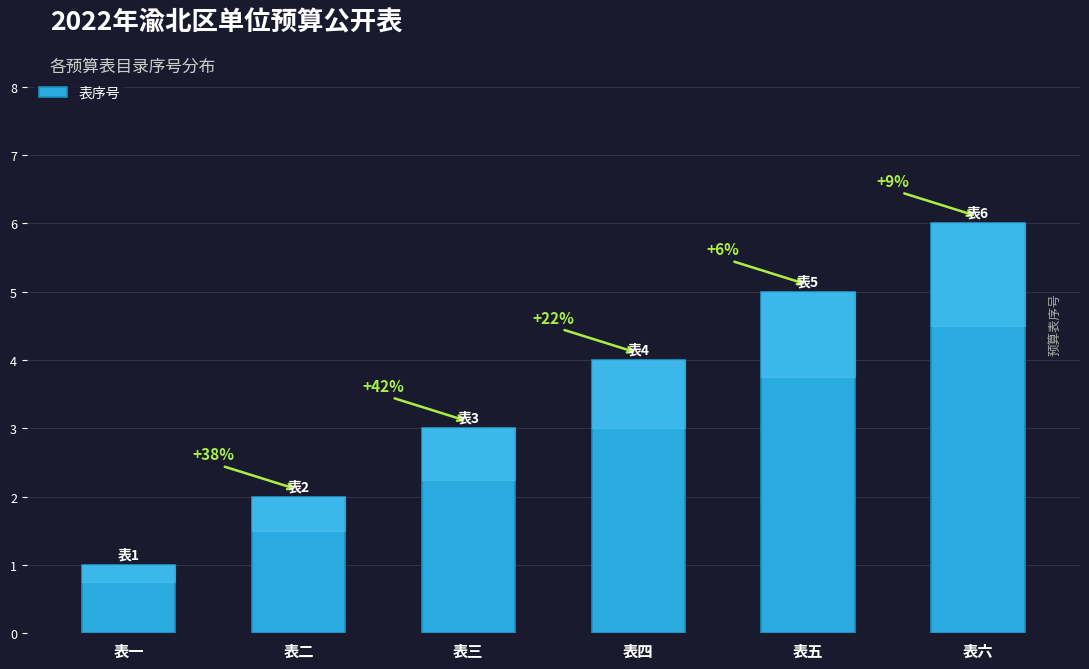

What is the maximum value shown in the chart?

6